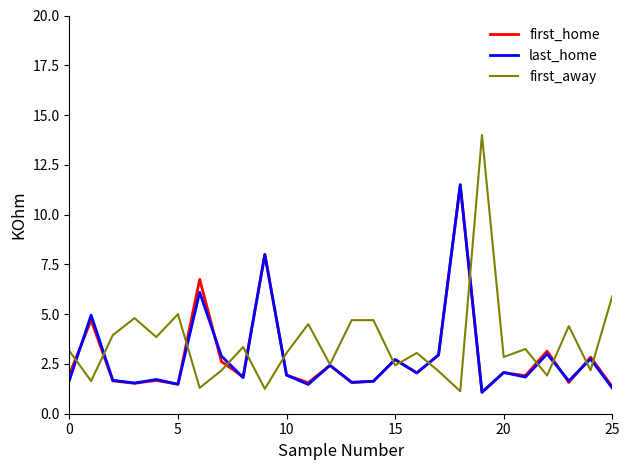

What is the maximum value shown in the chart?

14.0